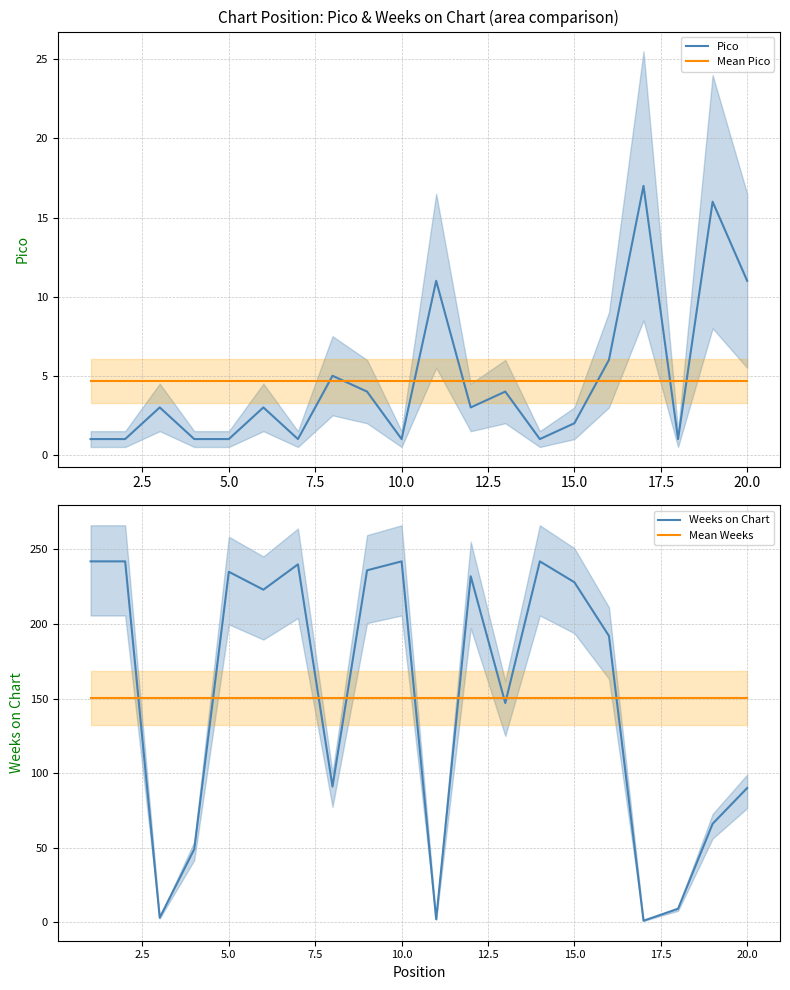

What is the smallest value displayed?

1.0